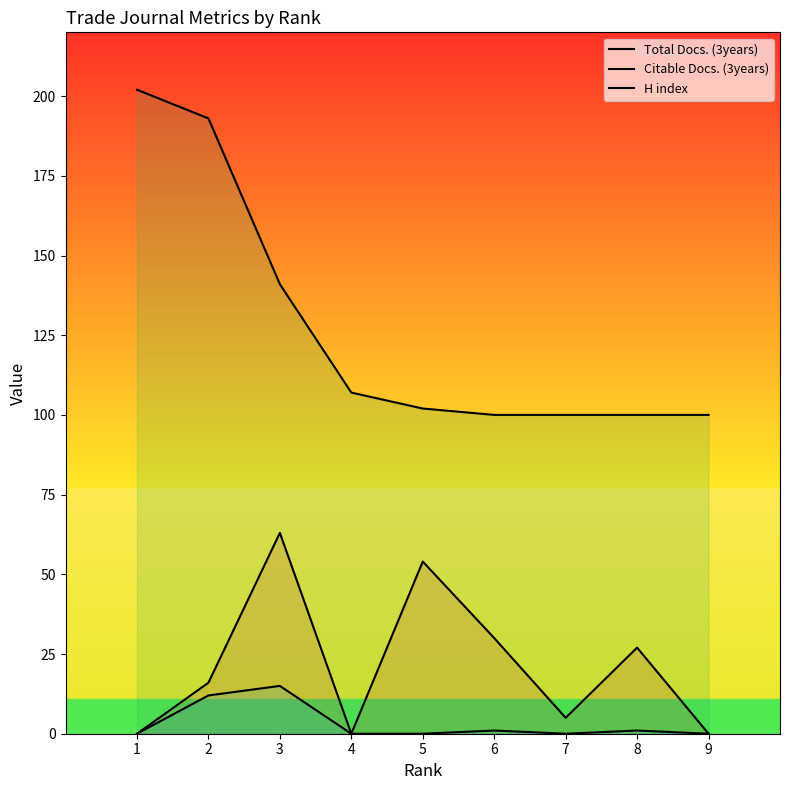

Rank the series at 2 from lowest to highest value.

Citable Docs. (3years), Total Docs. (3years), H index